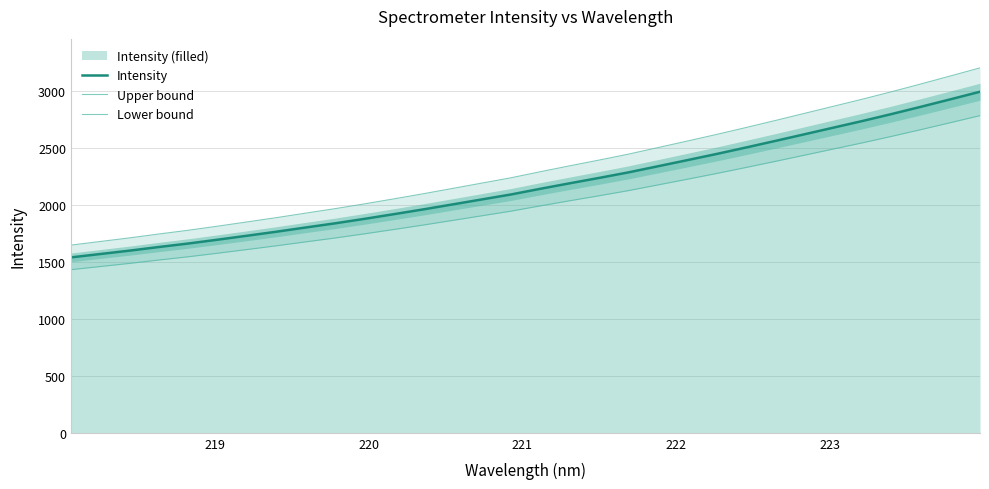

True or false: Lower bound has more than 0 points higher than both neighbors.

False